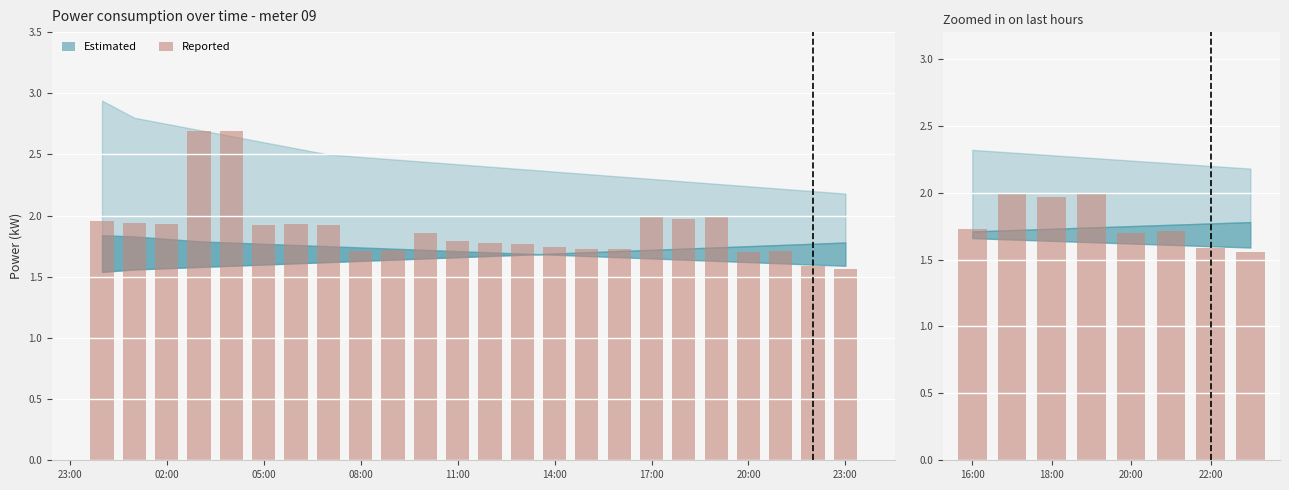

Reading left to right, extract all data points from this chart.

1.7	2.0	2.0	2.0	1.7	1.7	1.6	1.6